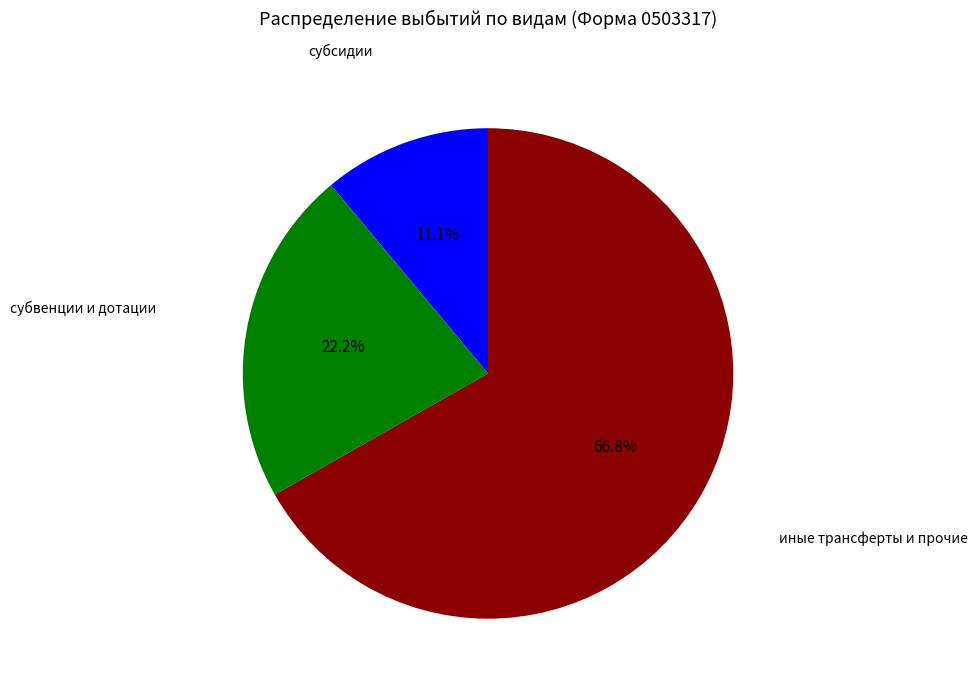

Count the number of slices in the pie.

3